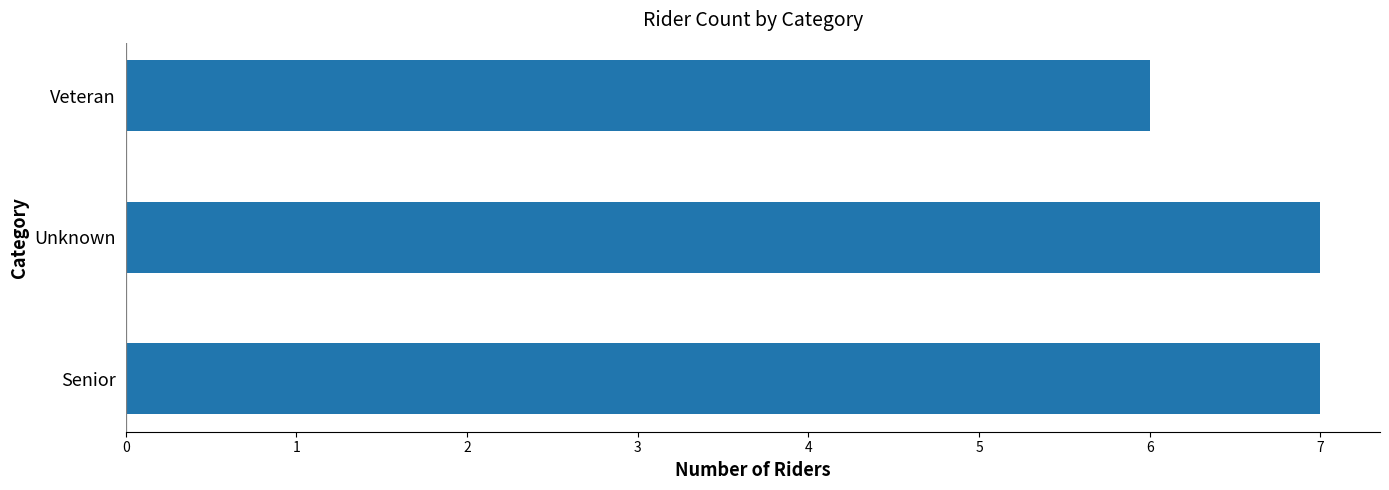

Which label corresponds to the smallest value in the chart?

Veteran